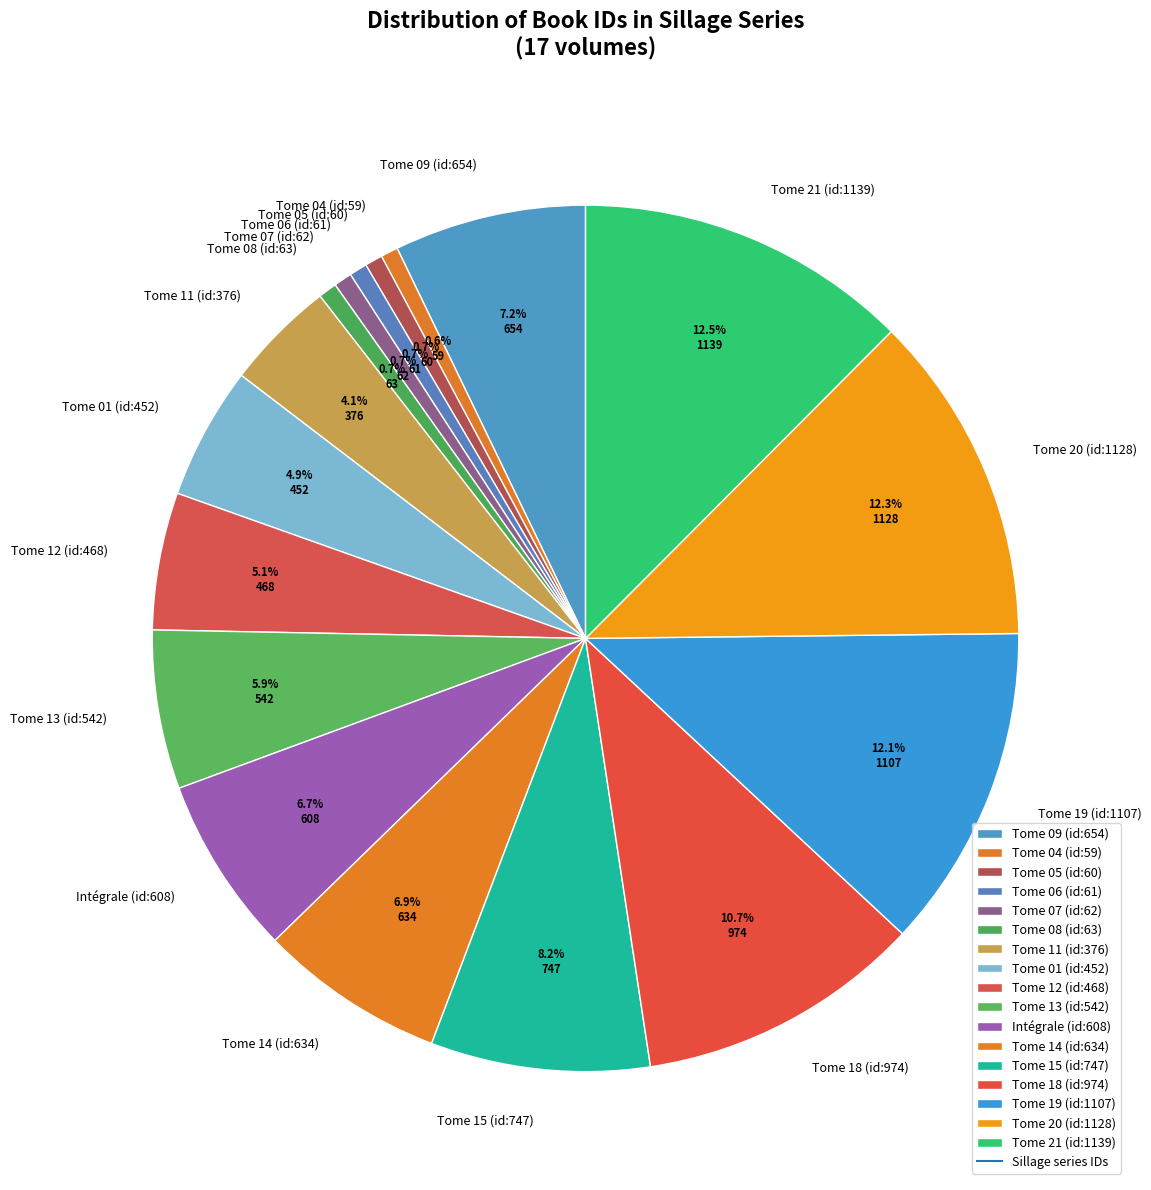

Is Tome 12 (id:468) the majority of the pie?

No